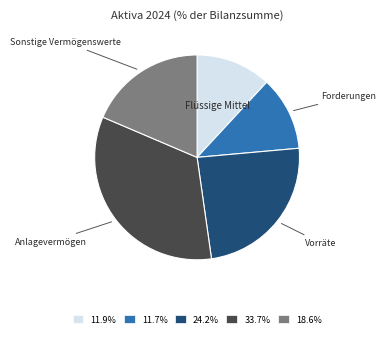

How many slices are in this pie chart?

5